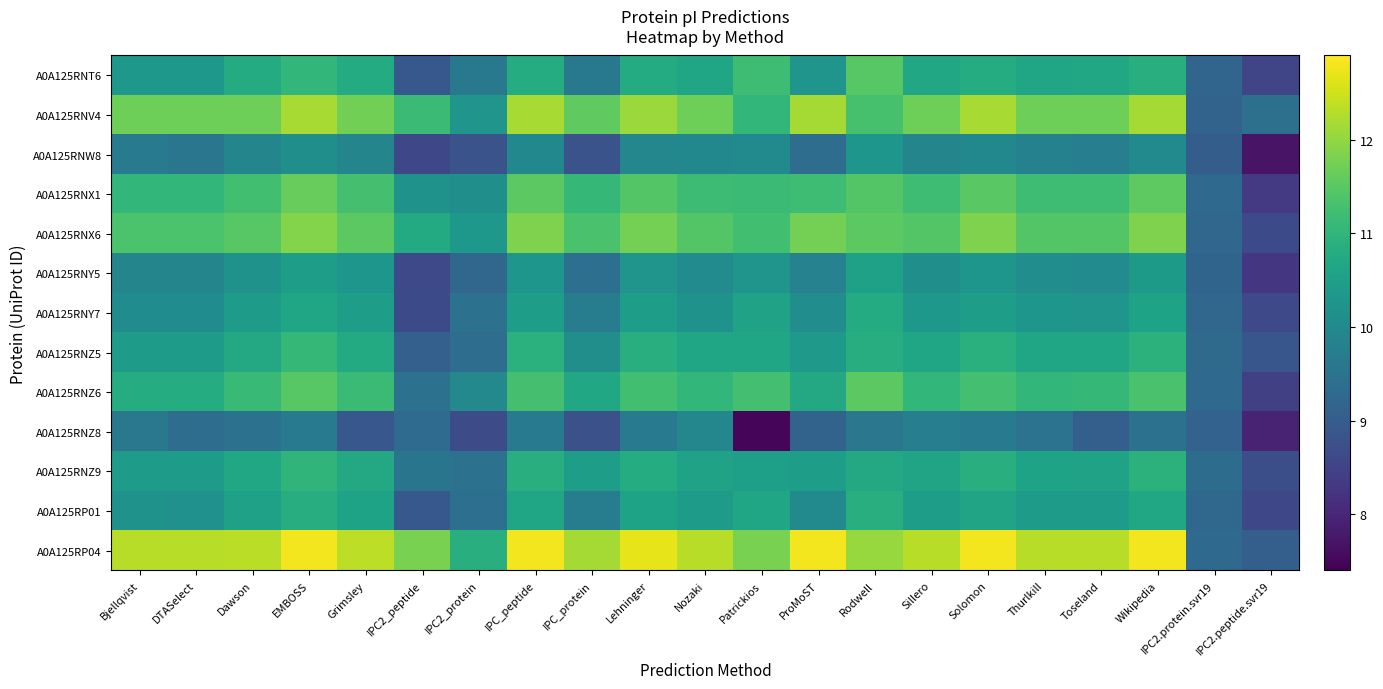

What is the greatest value displayed?

12.8